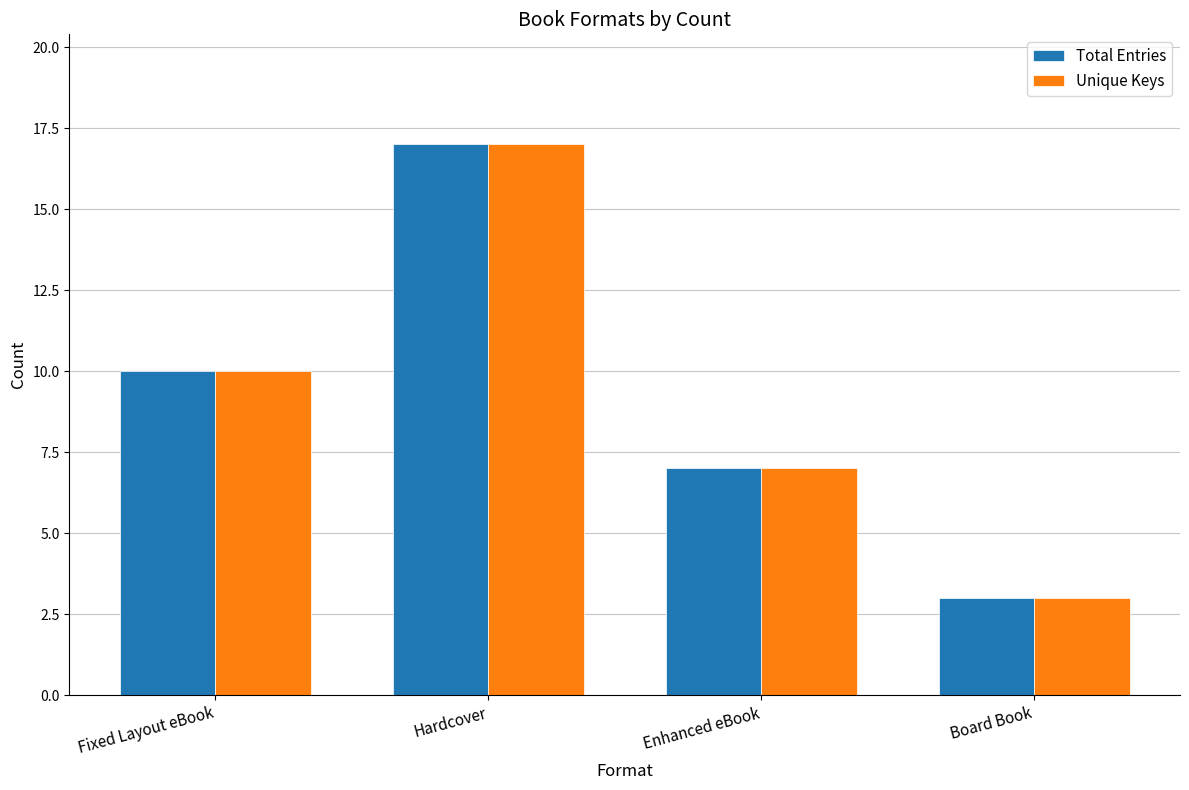

Which category has the lowest value in the Unique Keys series?

Board Book